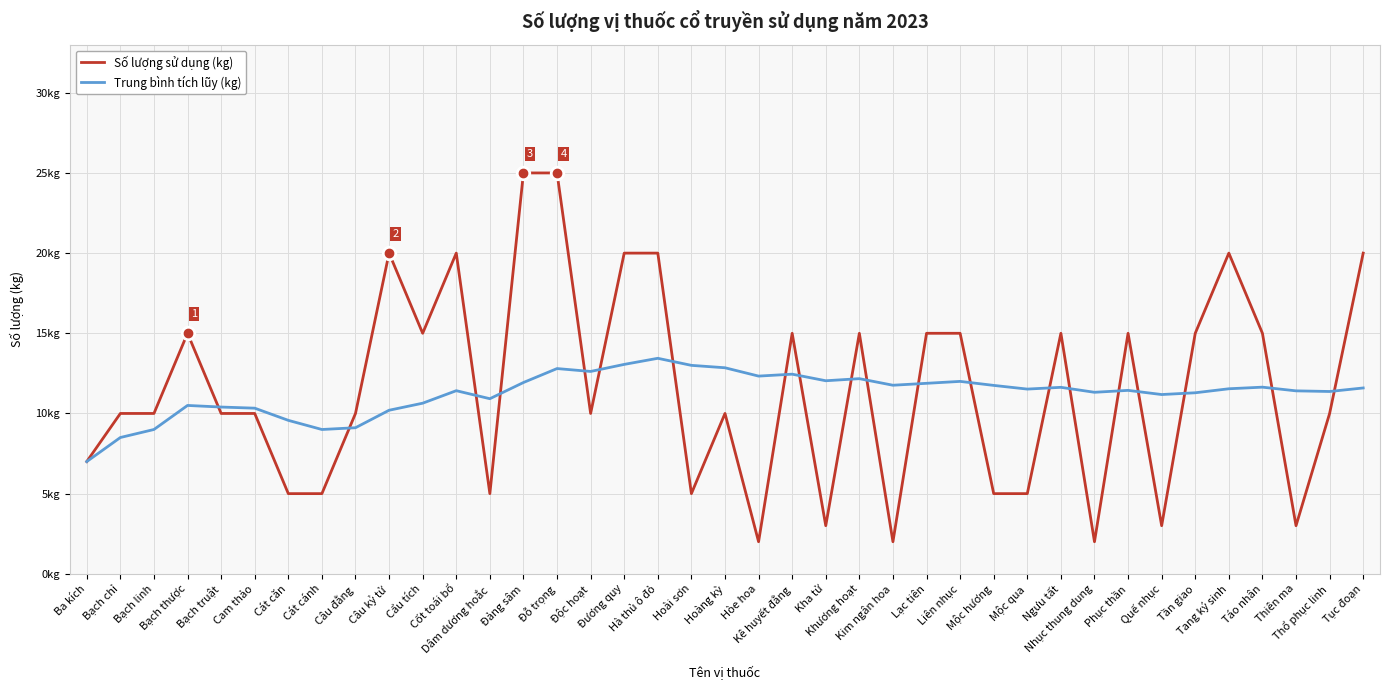

At which category does Trung bình tích lũy (kg) reach its first local valley?

Cát cánh